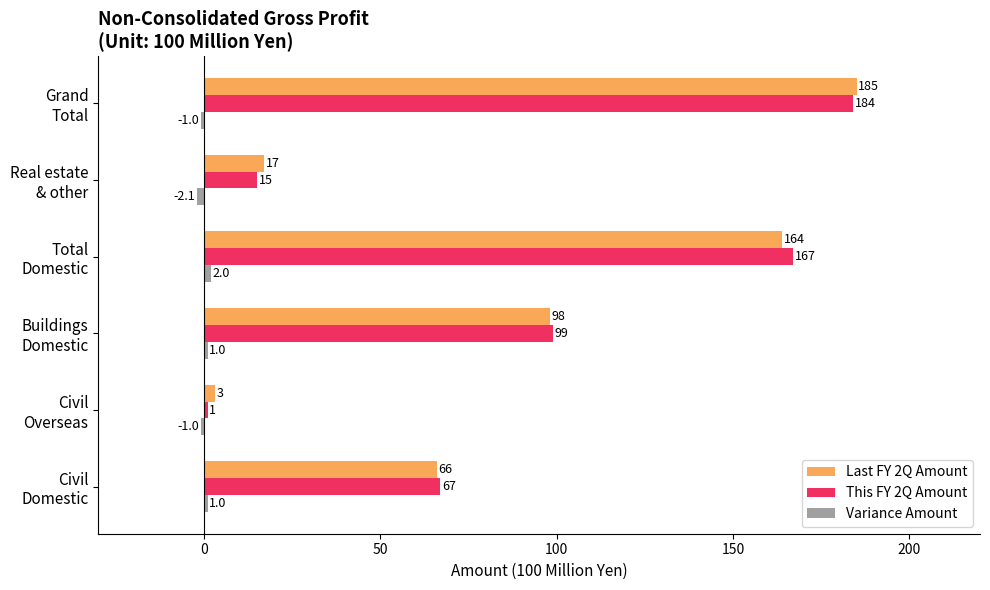

What is the average value of the This FY 2Q Amount series?

88.8